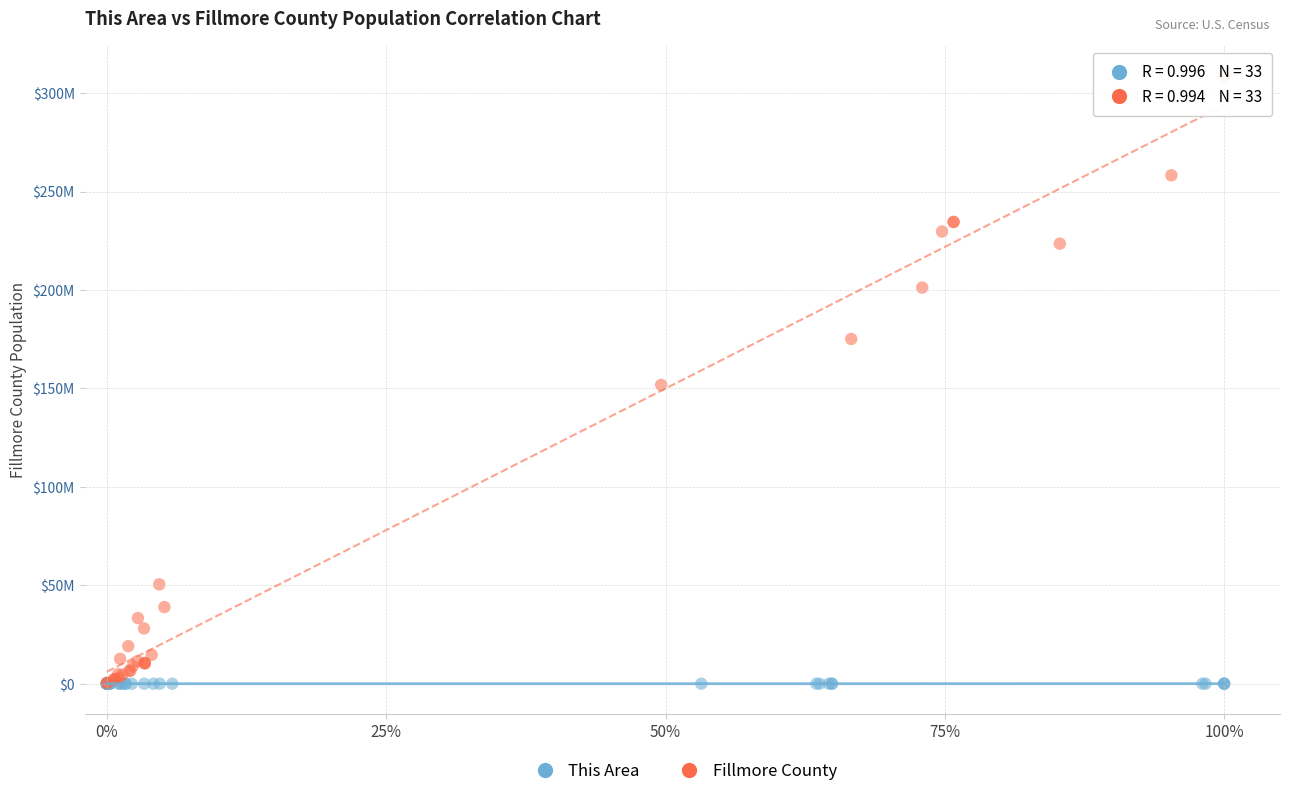

Which series contains the highest Y value?

Fillmore County